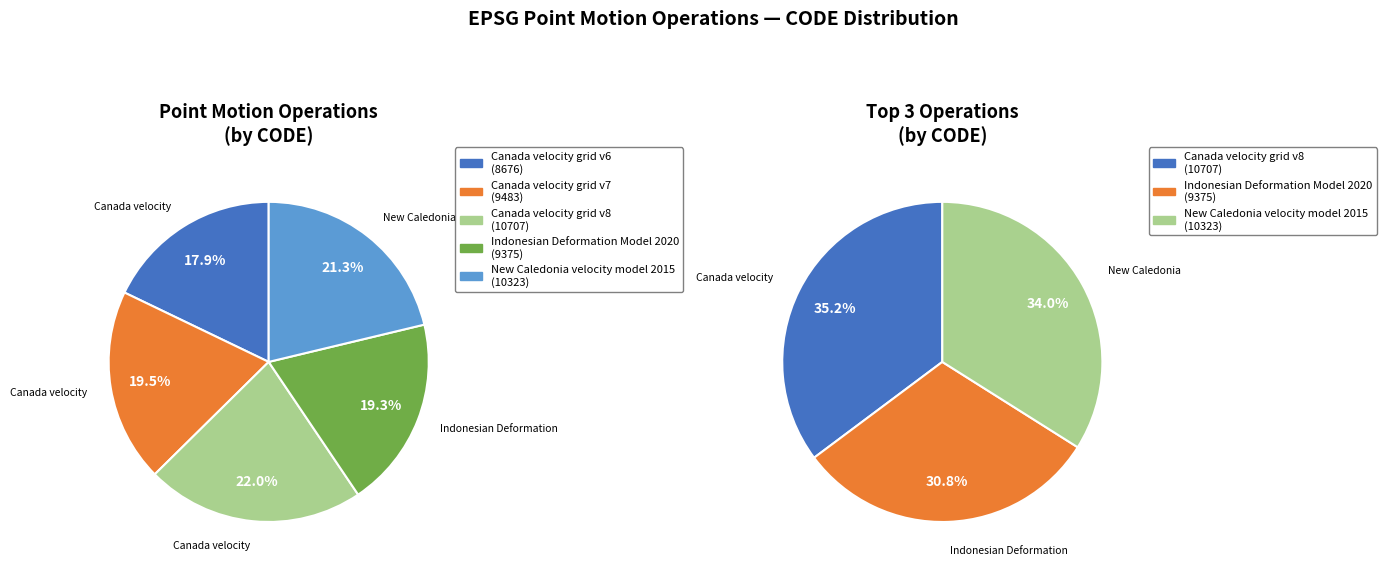

Is it true that New Caledonia velocity model 2015 is 21% of the pie?

True